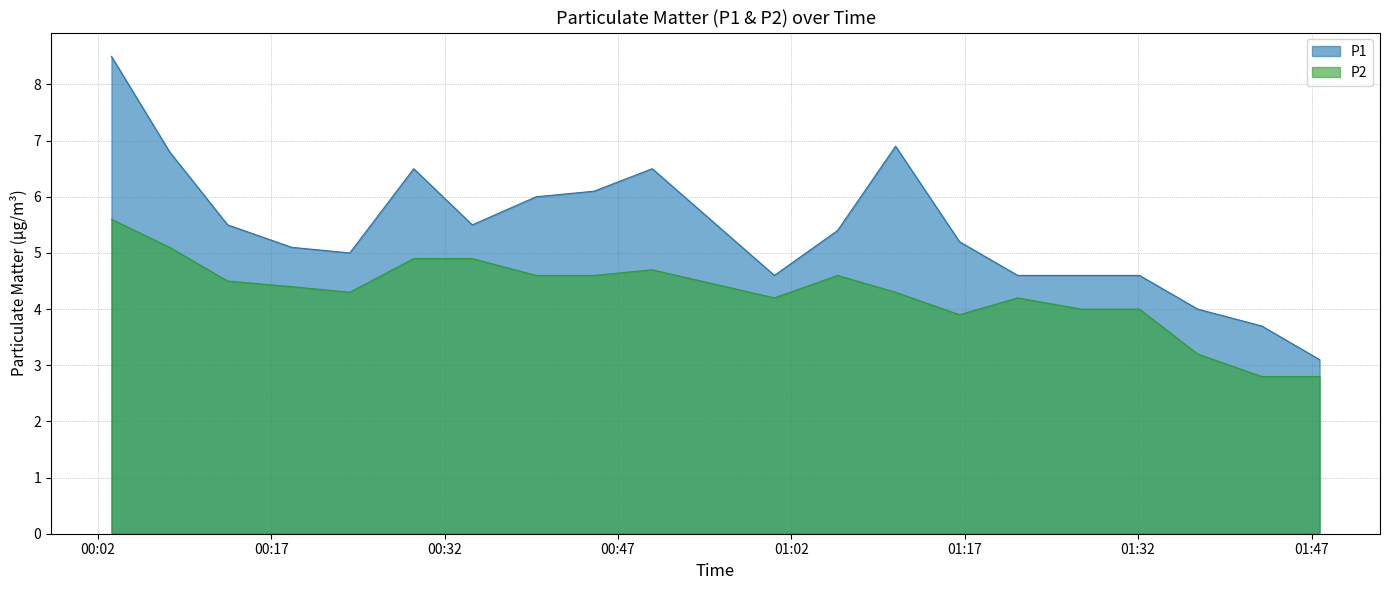

True or false: P2 and P1 cross at least once.

False